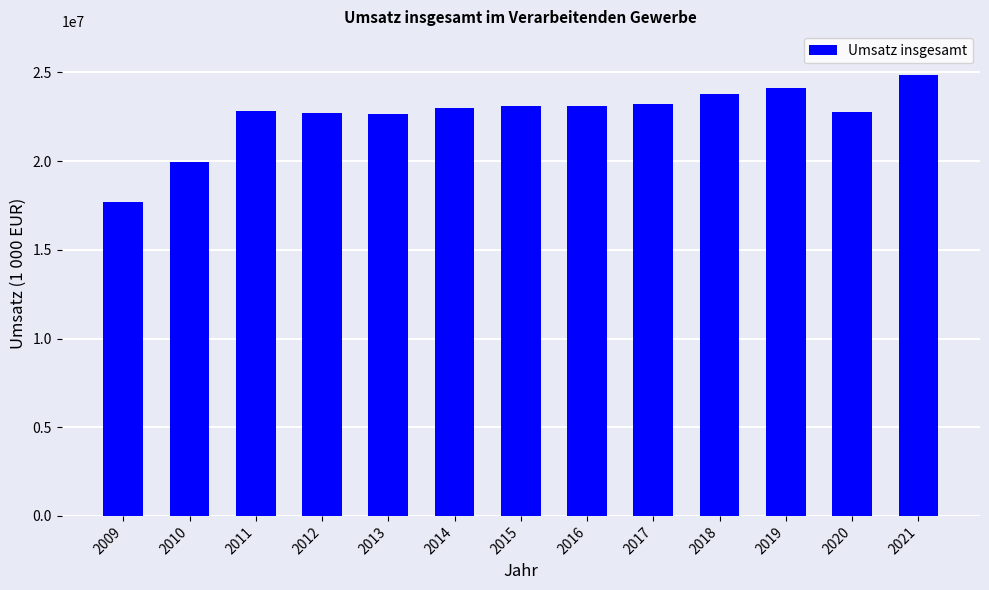

The value at 2015 is 23130409. True or false?

True